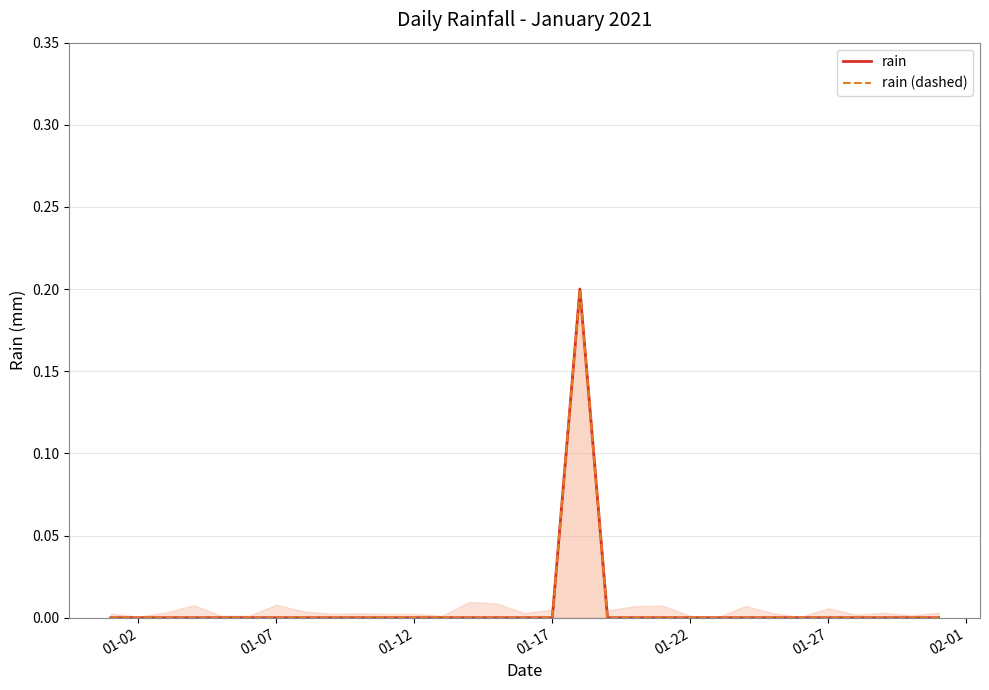

In rain, how many points are higher than both neighbors (excluding endpoints)?

1